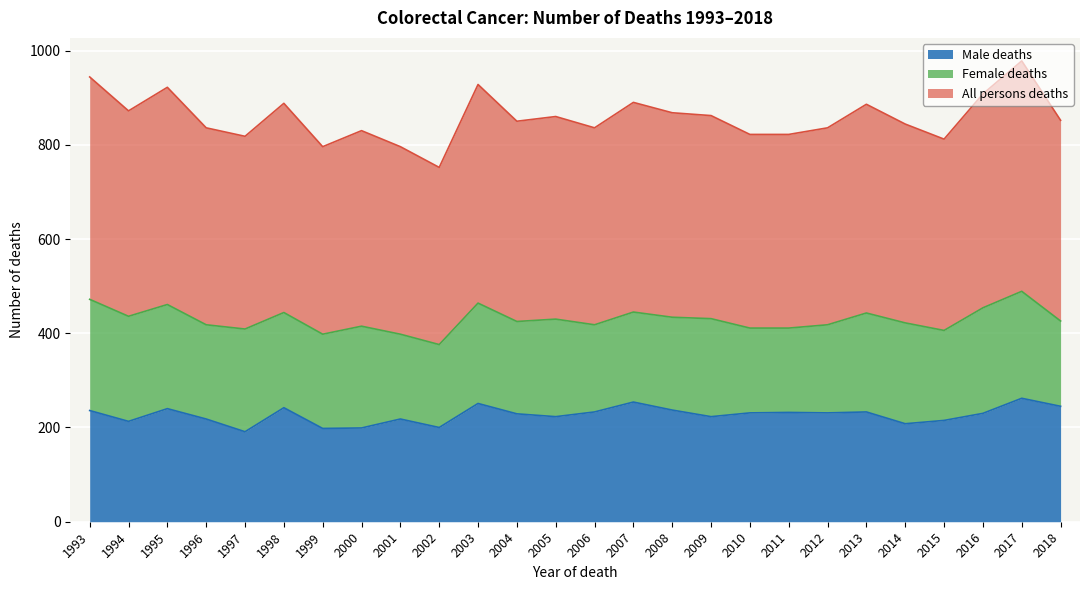

What is the value of the All persons deaths point at the 20th from the left?

418